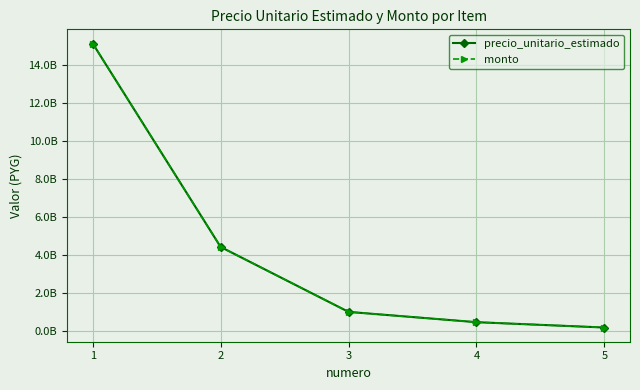

Is this an area chart (filled region under the line)?

No